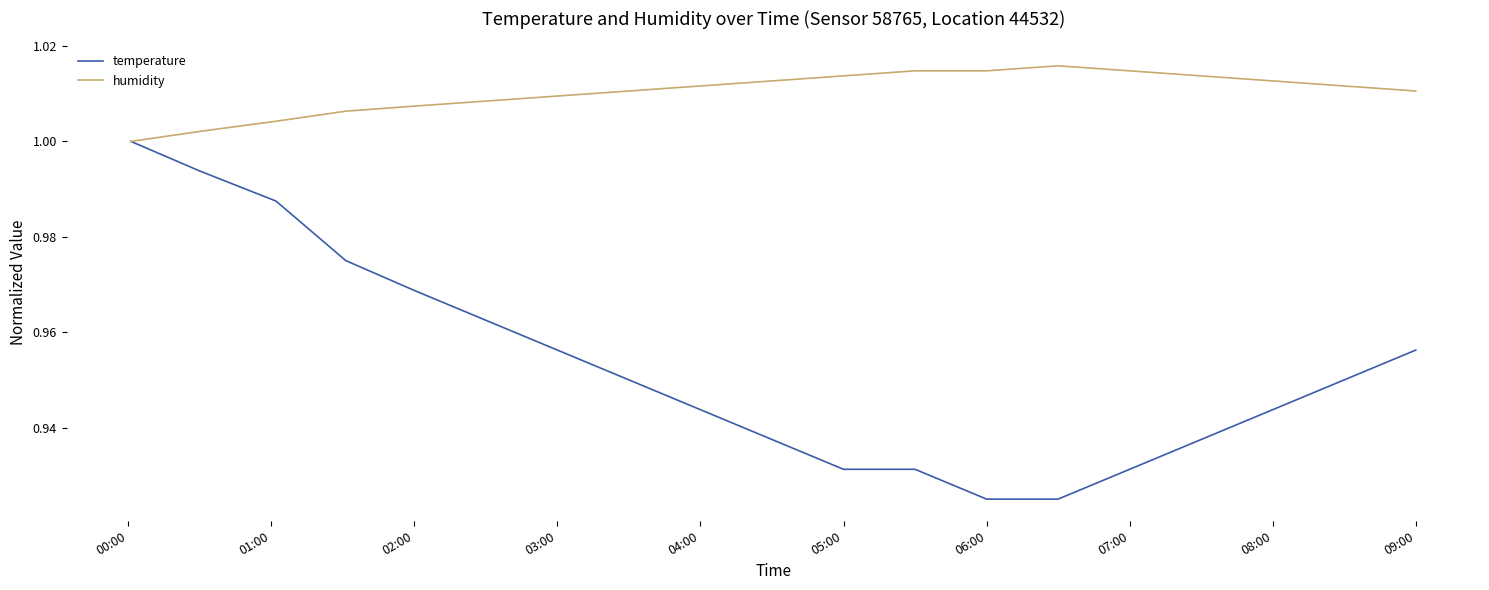

Which series has the widest spread of values?

temperature